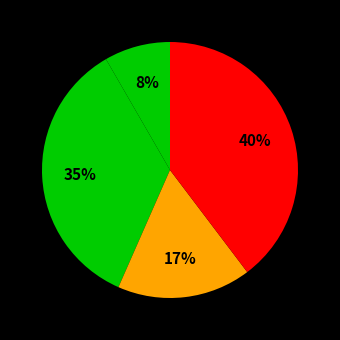

Is there a majority slice in this chart?

No